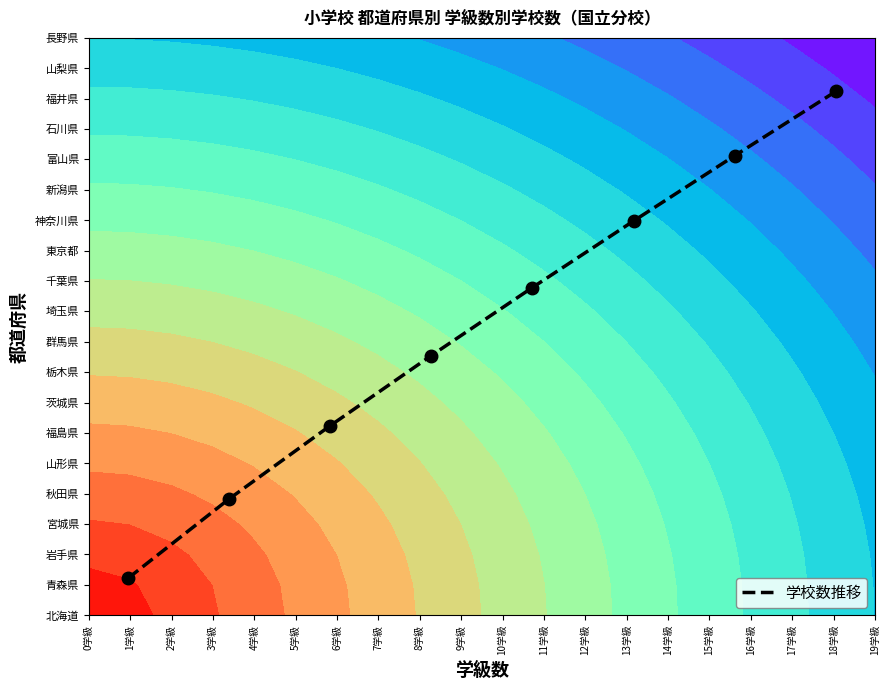

The chart shows a value of 1.2 at 6学級. True or false?

False